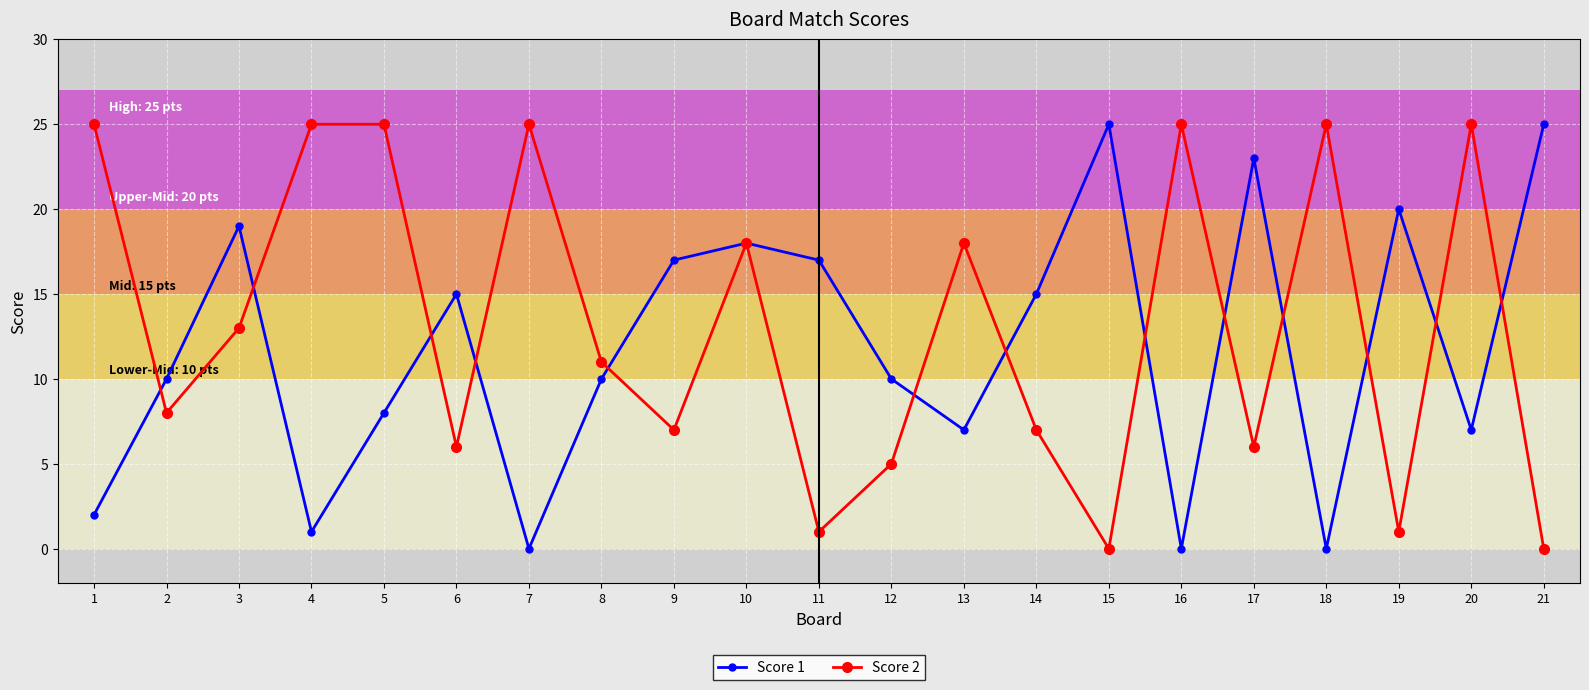

At which category is the sum across all series the highest?

10